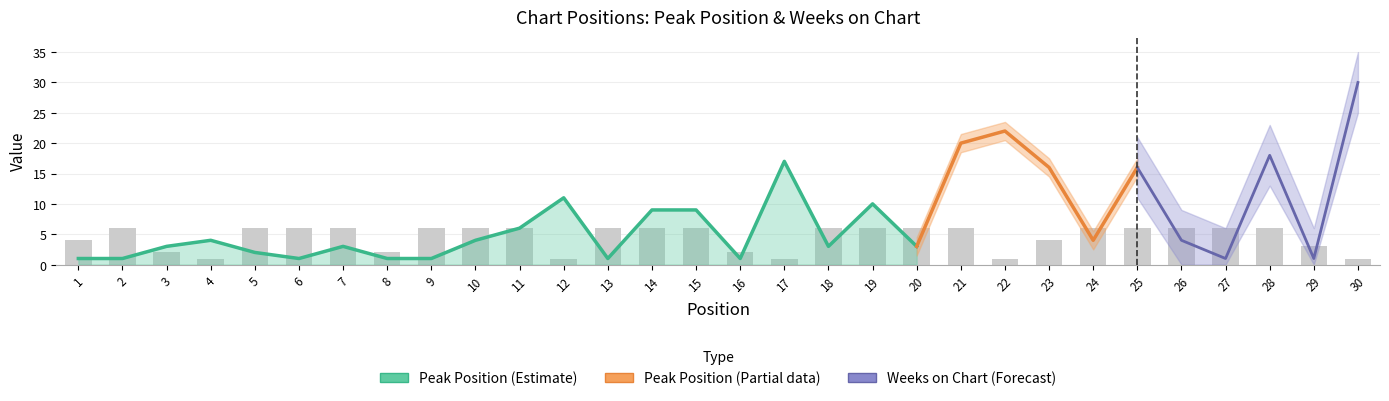

Does the chart contain stacked bars?

No